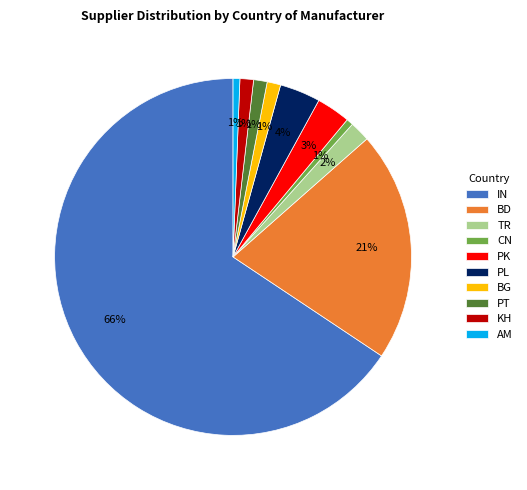

To the nearest percent, what portion does AM represent?

1%